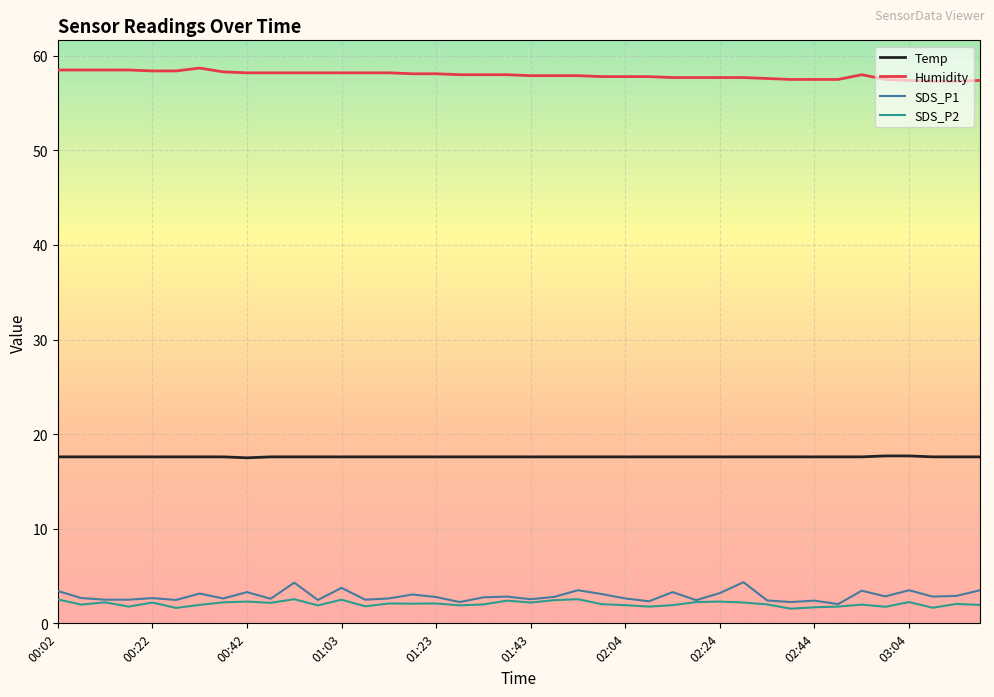

What is the smallest value displayed?

1.6